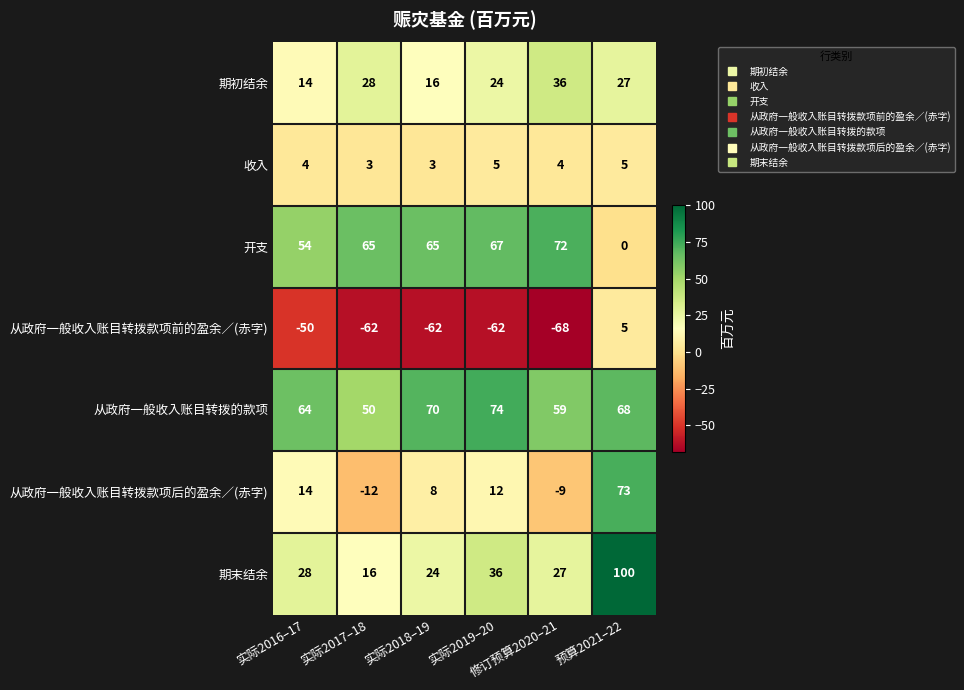

Which series has the widest spread of values?

从政府一般收入账目转拨款项后的盈余／(赤字)